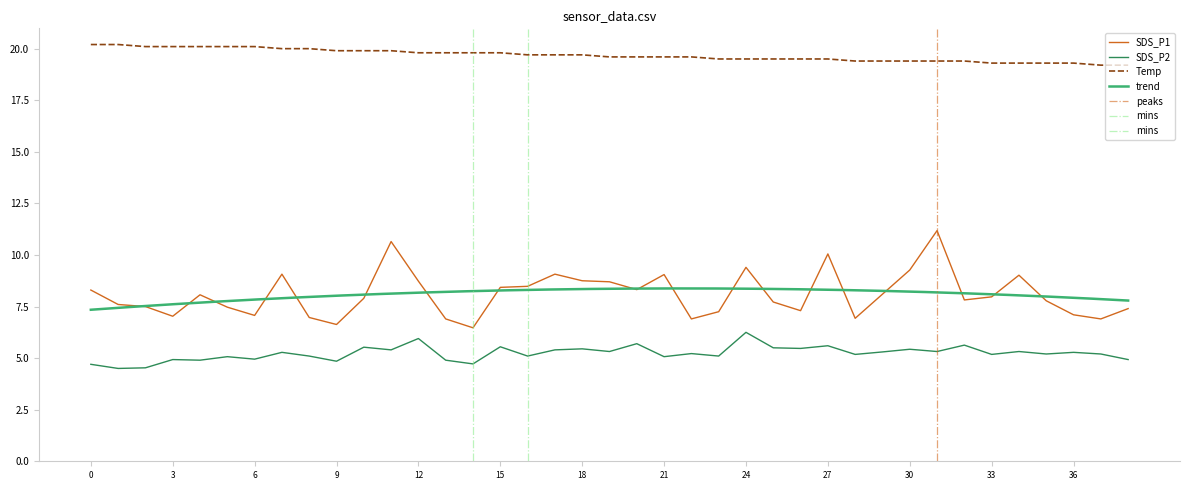

In SDS_P1, how many points are higher than both neighbors (excluding endpoints)?

9